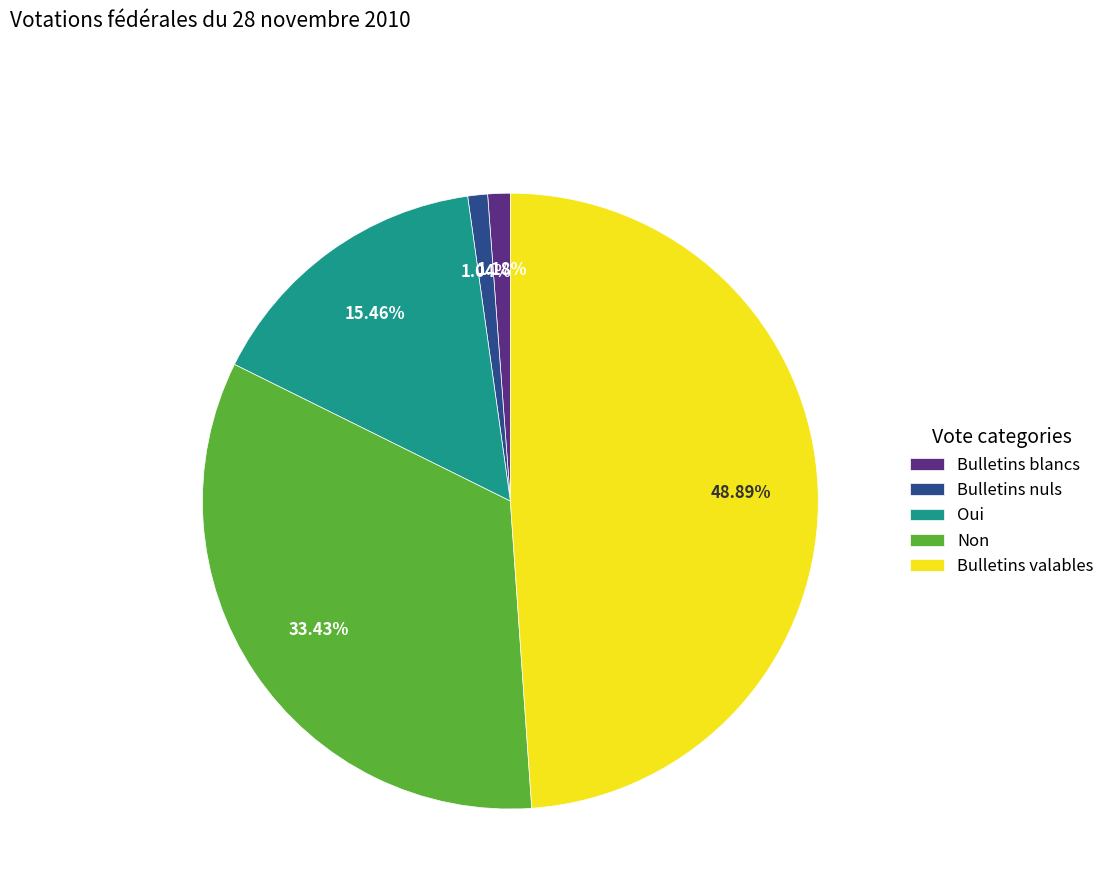

Is Bulletins nuls the majority of the pie?

No